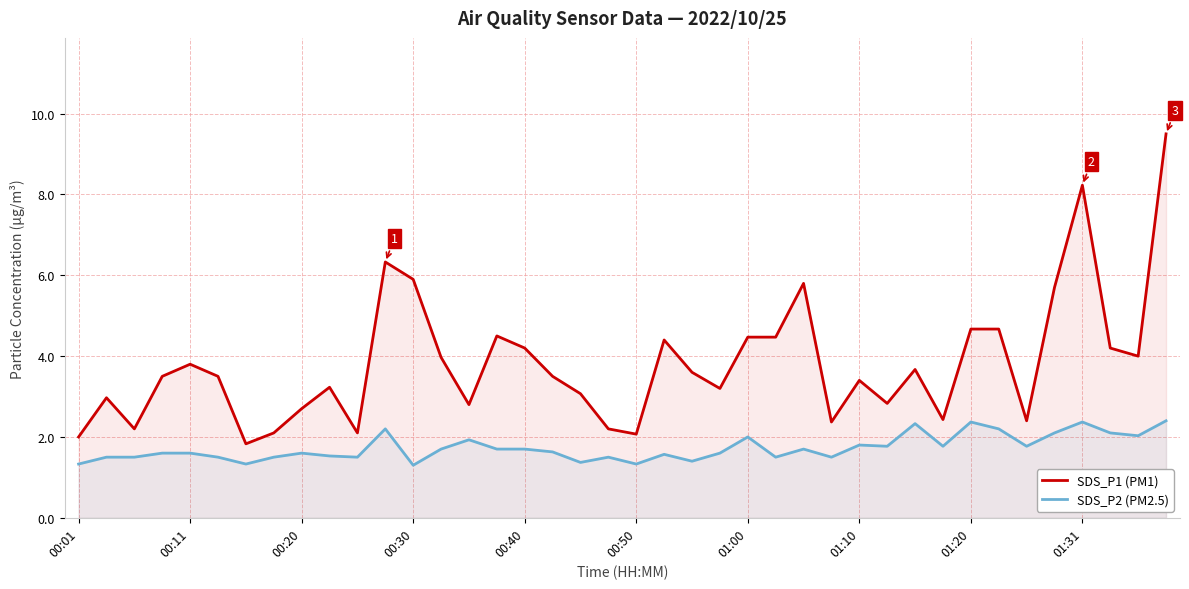

Which series has the largest range (max minus min)?

SDS_P1 (PM1)